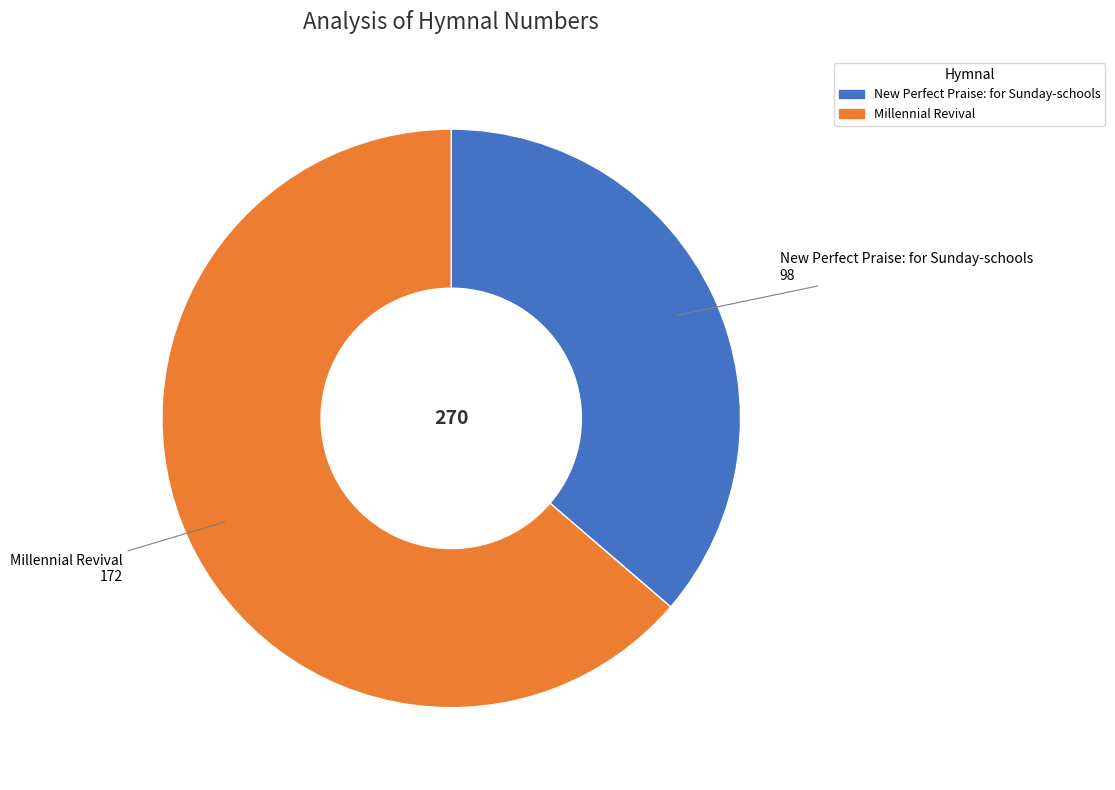

Between Millennial Revival and New Perfect Praise: for Sunday-schools, which is larger?

Millennial Revival